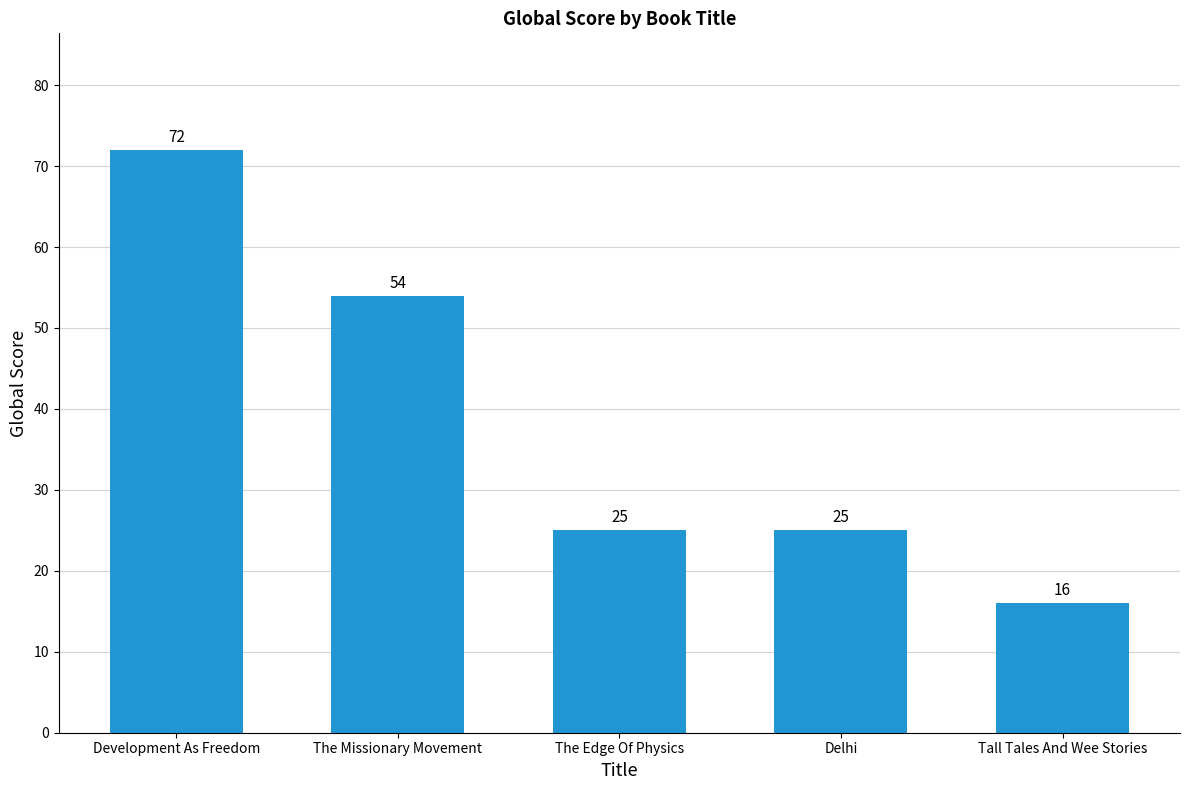

The value at Delhi is 17. True or false?

False